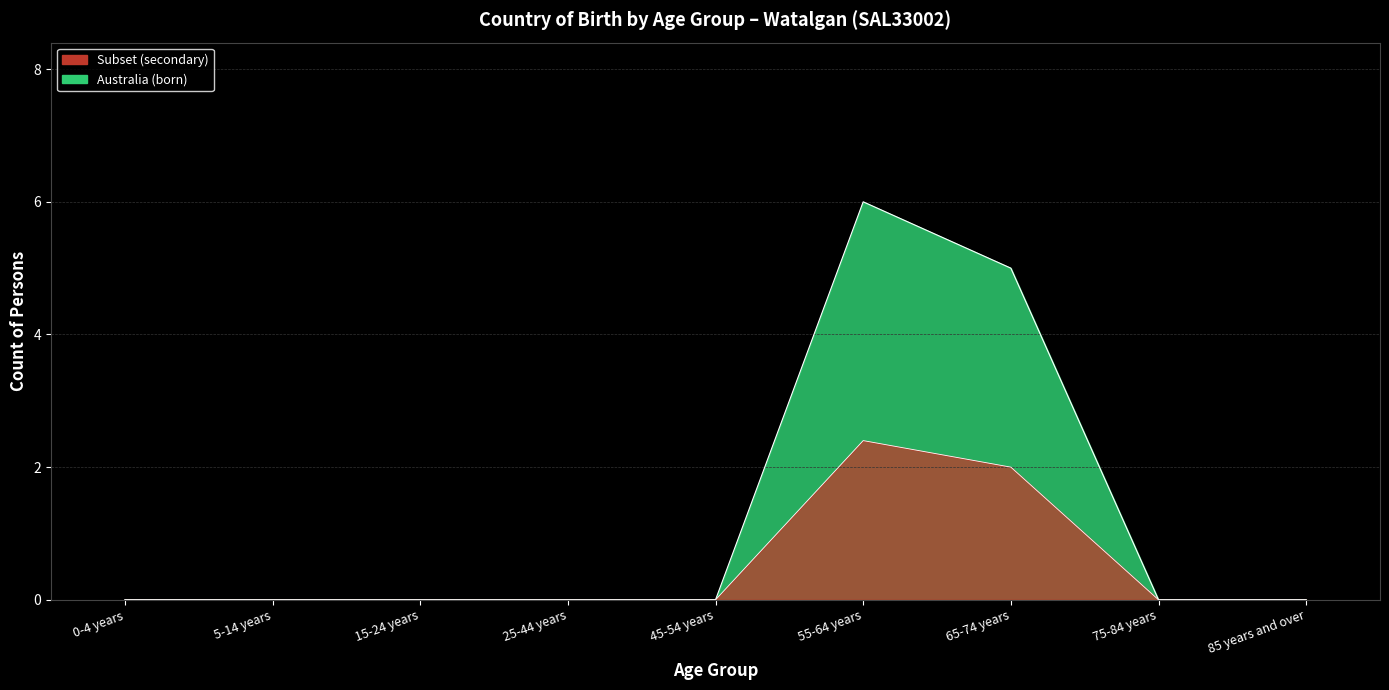

Rank the categories by Australia_Males value from lowest to highest.

0-4 years, 5-14 years, 15-24 years, 25-44 years, 45-54 years, 75-84 years, 85 years and over, 65-74 years, 55-64 years